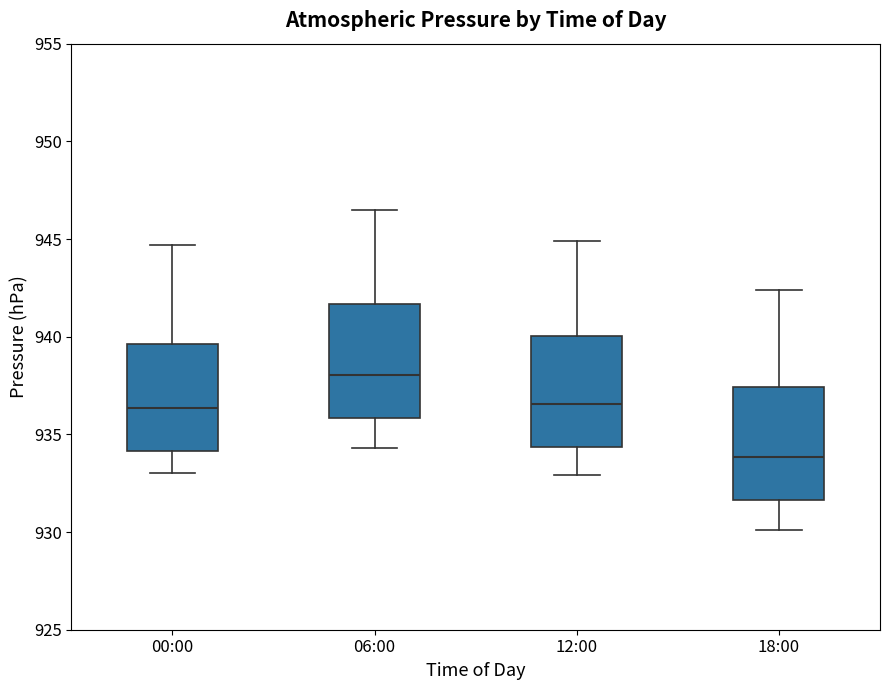

Reading left to right, transcribe this box plot: for each box, give where its median line is, the range the box spans, and where its two whiskers end, as read against the y-axis. The values are not printed on the chart, so give them approximately, as read against the axis.

00:00: median 936.5, box 934.0 to 939.5, whiskers 933.0 to 944.5
06:00: median 938.0, box 936.0 to 941.5, whiskers 934.5 to 946.5
12:00: median 936.5, box 934.5 to 940.0, whiskers 933.0 to 945.0
18:00: median 934.0, box 931.5 to 937.5, whiskers 930.0 to 942.5